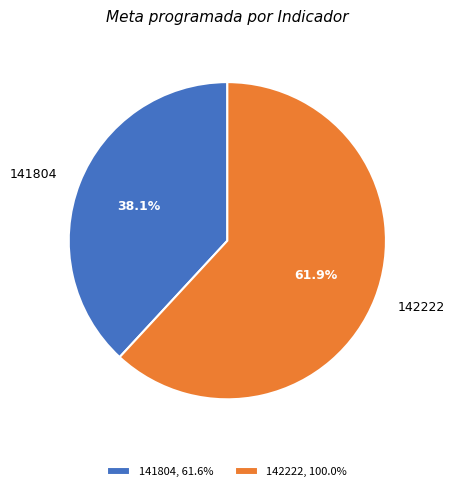

To the nearest percent, what is the difference between the largest and smallest slice percentages?

24%